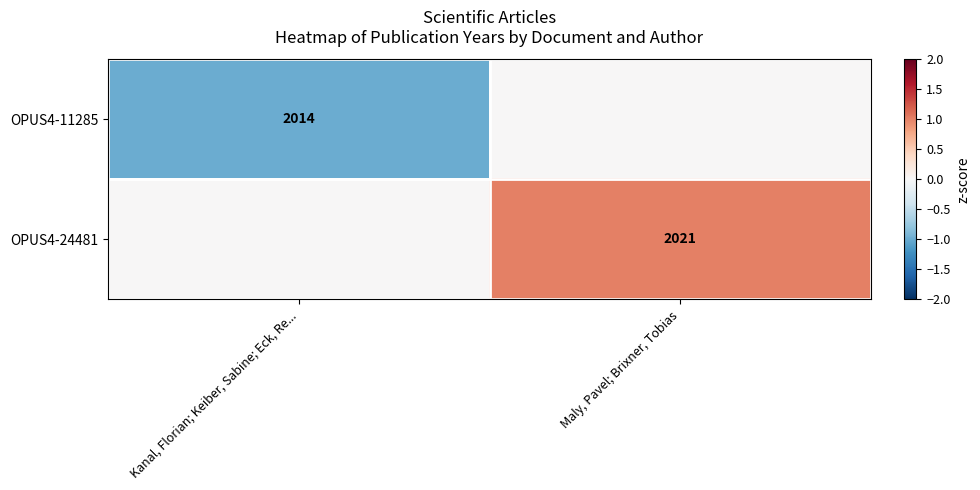

True or false: OPUS4-24481 has a value of 3000 at Maly, Pavel; Brixner, Tobias.

False